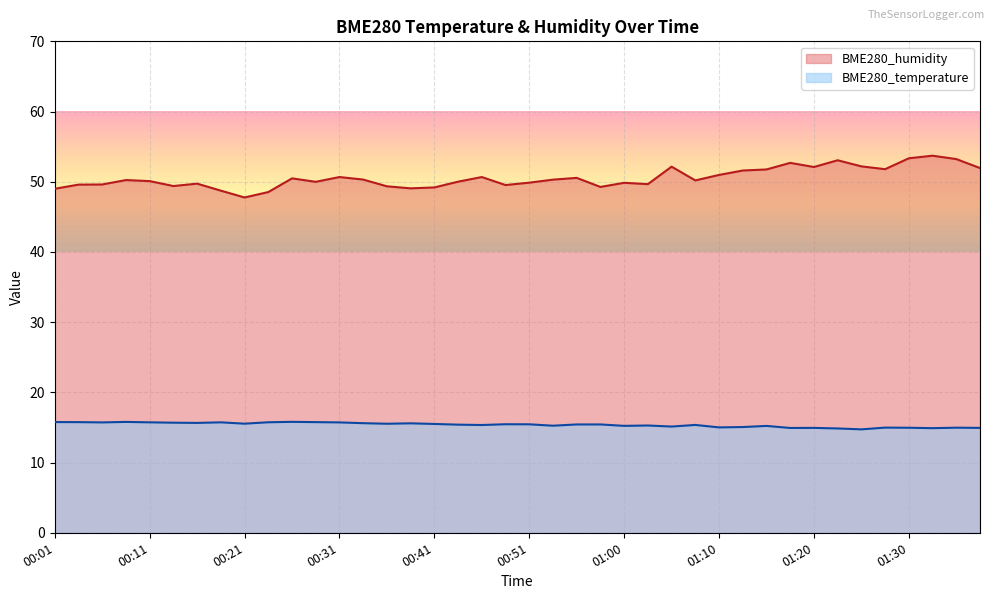

How many lines are shown in the chart?

2